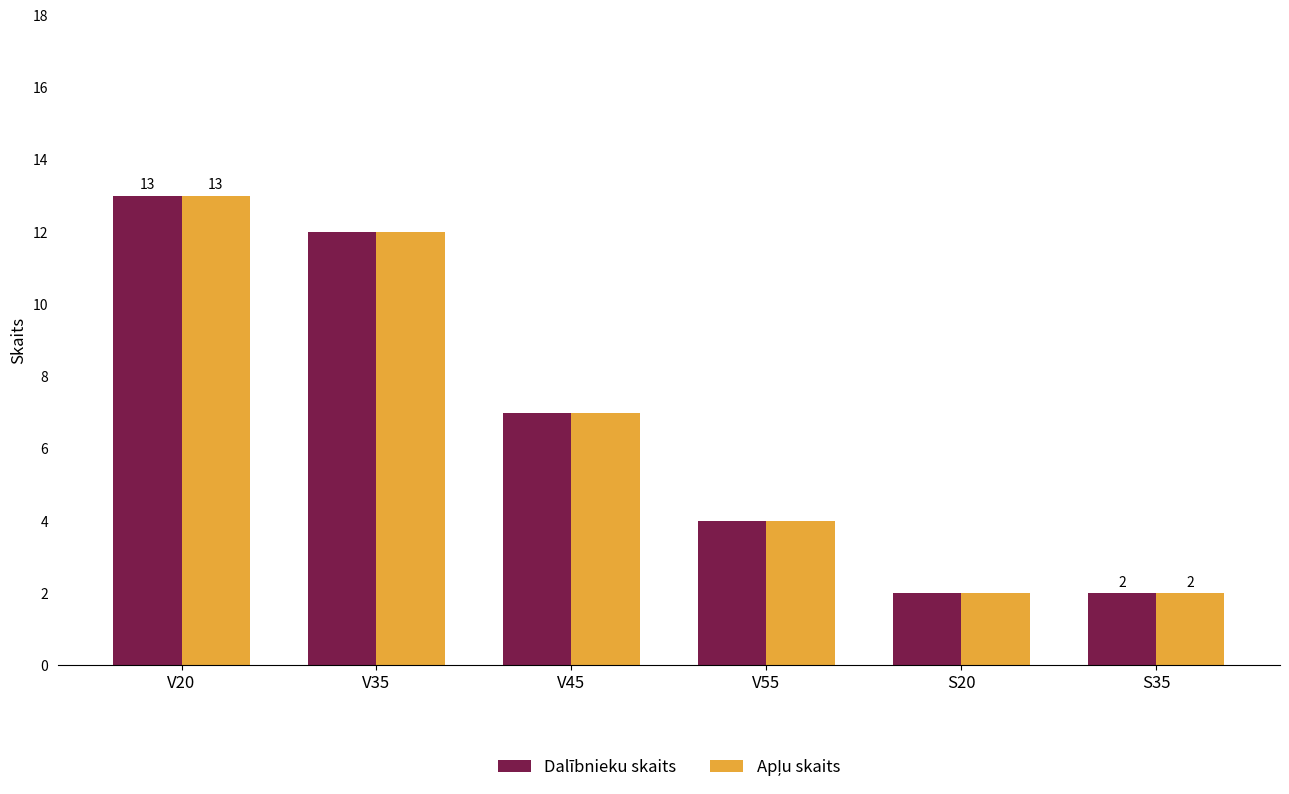

The Dalībnieku skaits series shows 3 at S20. True or false?

False